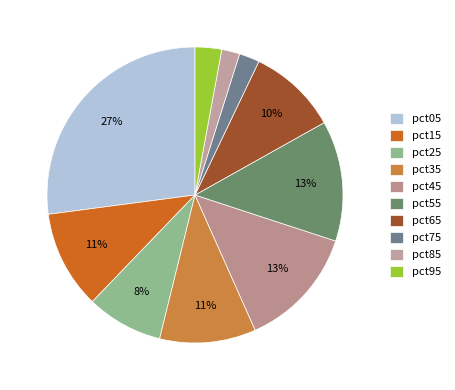

Count the number of slices in the pie.

10